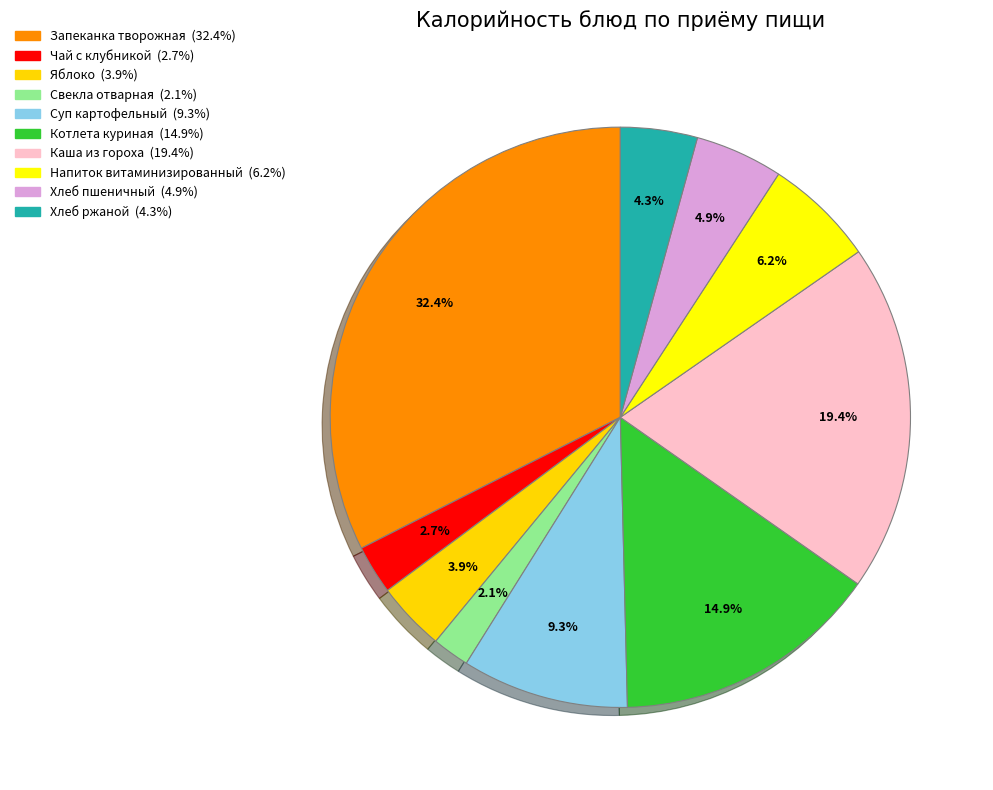

Count the number of slices in the pie.

10